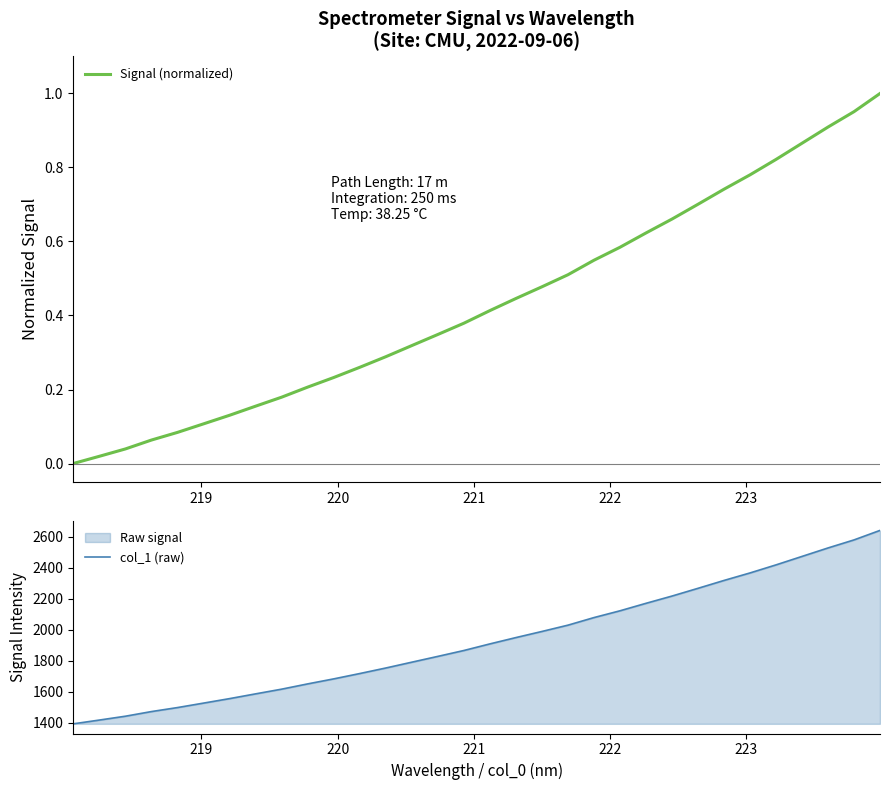

Reading left to right, transcribe all the data shown in this chart.

Signal (normalized): 0.0	0.0	0.0	0.1	0.1	0.1	0.1	0.2	0.2	0.2	0.2	0.3	0.3	0.3	0.3	0.4	0.4	0.4	0.5	0.5	0.5	0.6	0.6	0.7	0.7	0.7	0.8	0.8	0.9	0.9	1.0	1.0
col_1 (raw): 1394.3	1418.6	1443.4	1473.3	1499.1	1527.8	1556.7	1587.4	1617.7	1651.6	1683.9	1718.2	1753.9	1791.4	1828.8	1866.7	1909.2	1949.9	1989.3	2029.8	2078.7	2122.4	2170.6	2217.3	2267.2	2317.8	2366.2	2418.1	2472.6	2527.1	2578.8	2640.1